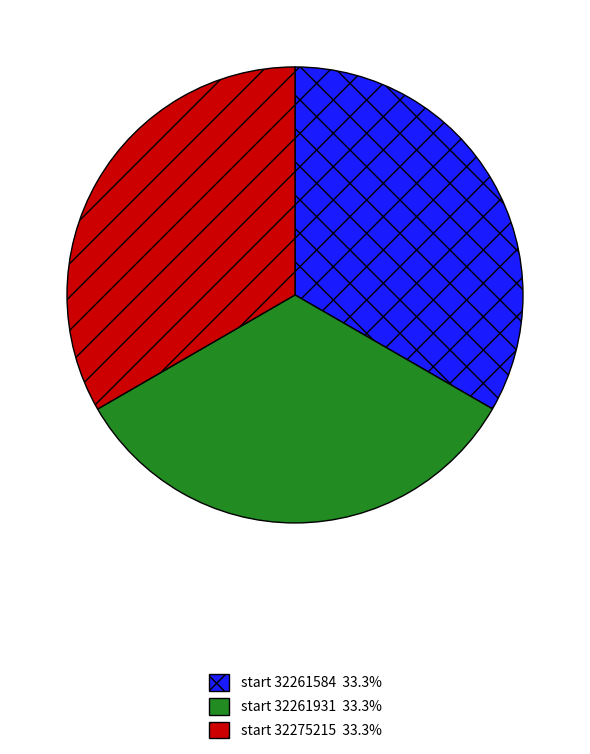

Does any single category account for the majority?

No